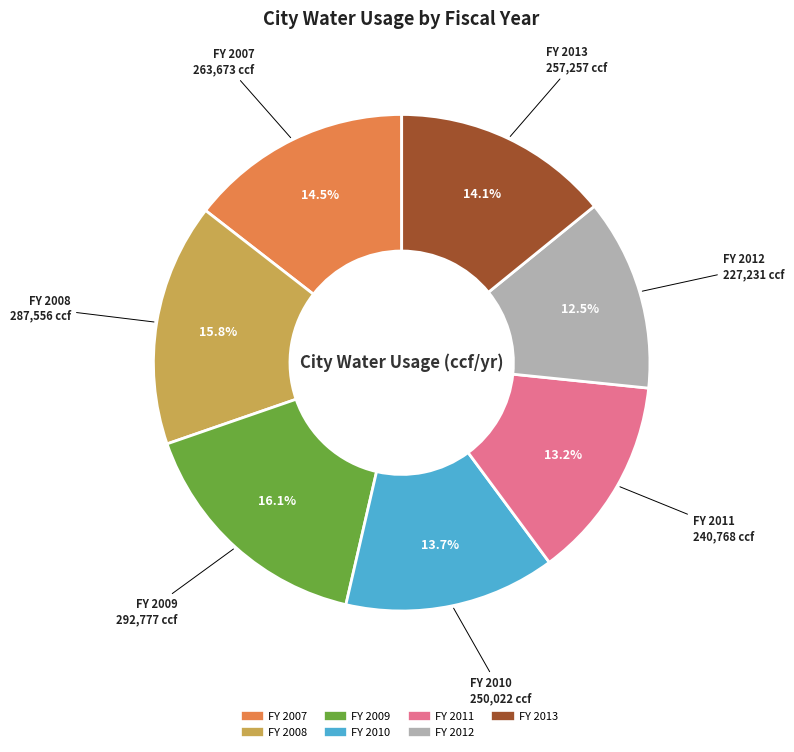

What is the smallest slice in the pie chart?

FY 2012